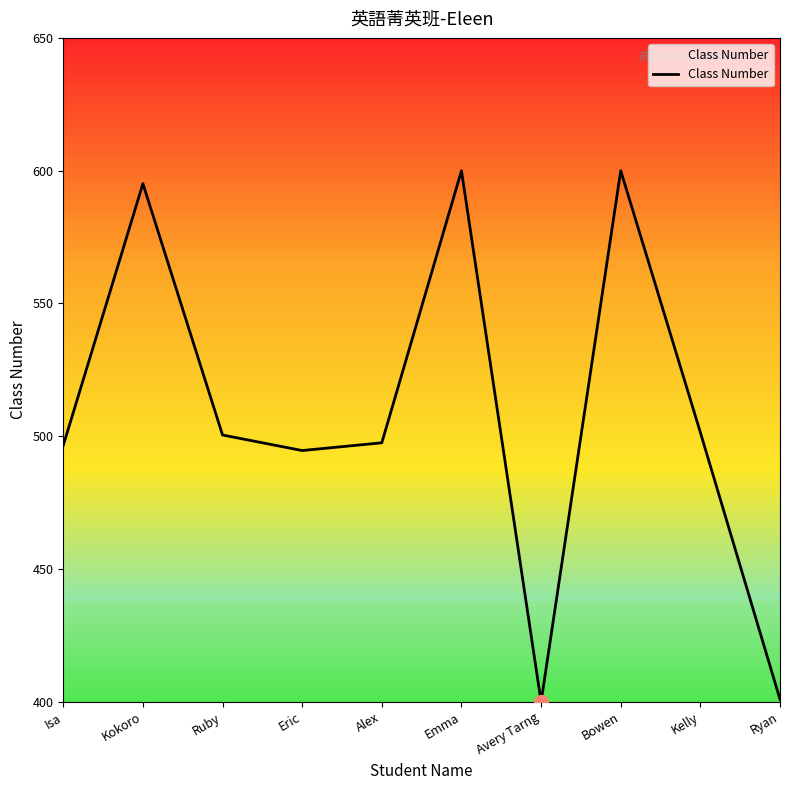

What is the difference between the maximum and second lowest values?

199.0